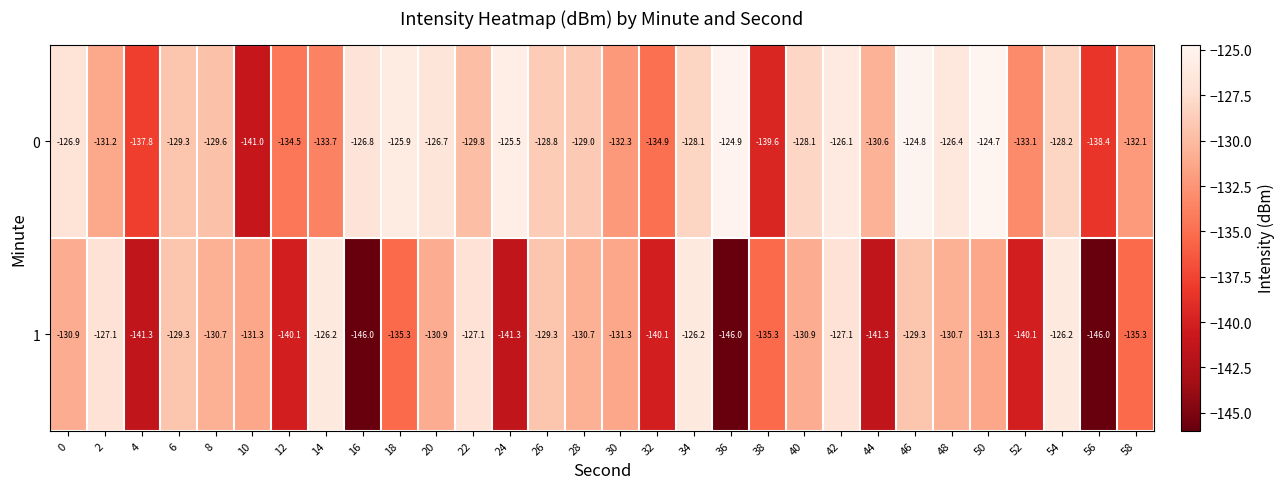

What is the difference between the second highest and minimum values in the 1 series?

19.8